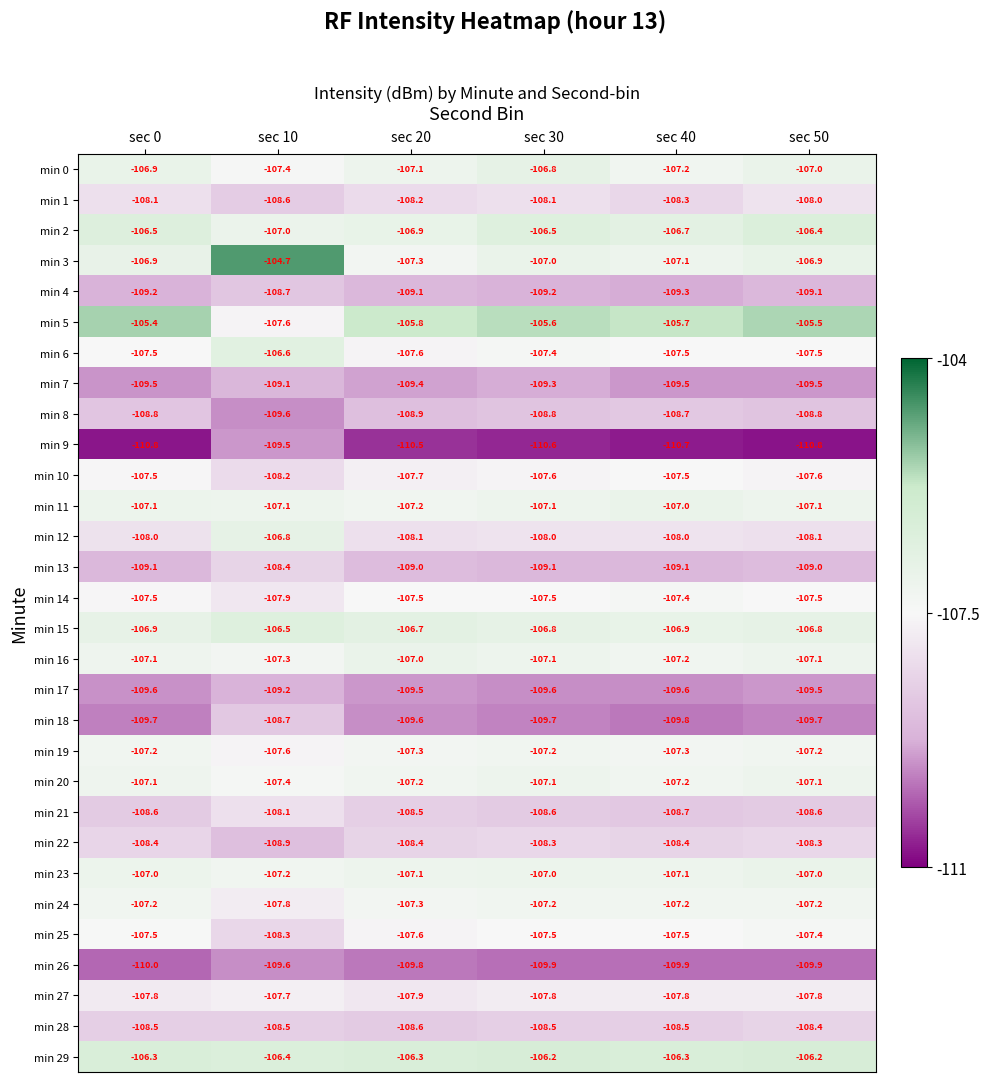

Which category has the lowest value in the min 25 series?

sec 10